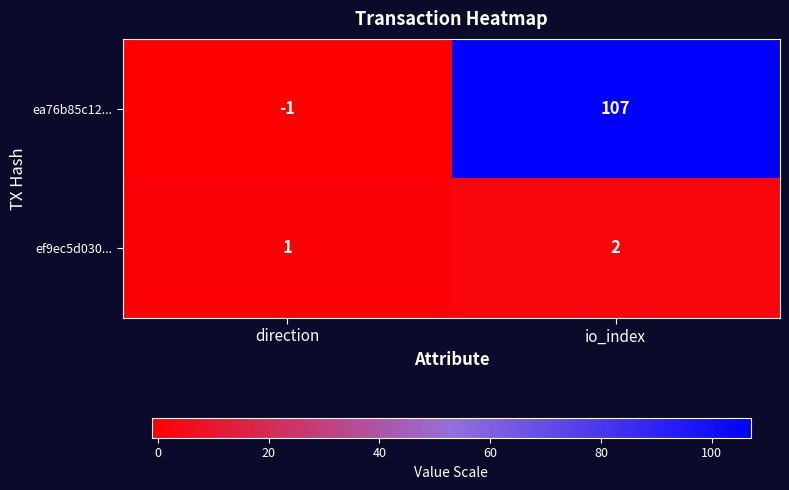

Where is ef9ec5d030... nearest to the value 1?

direction